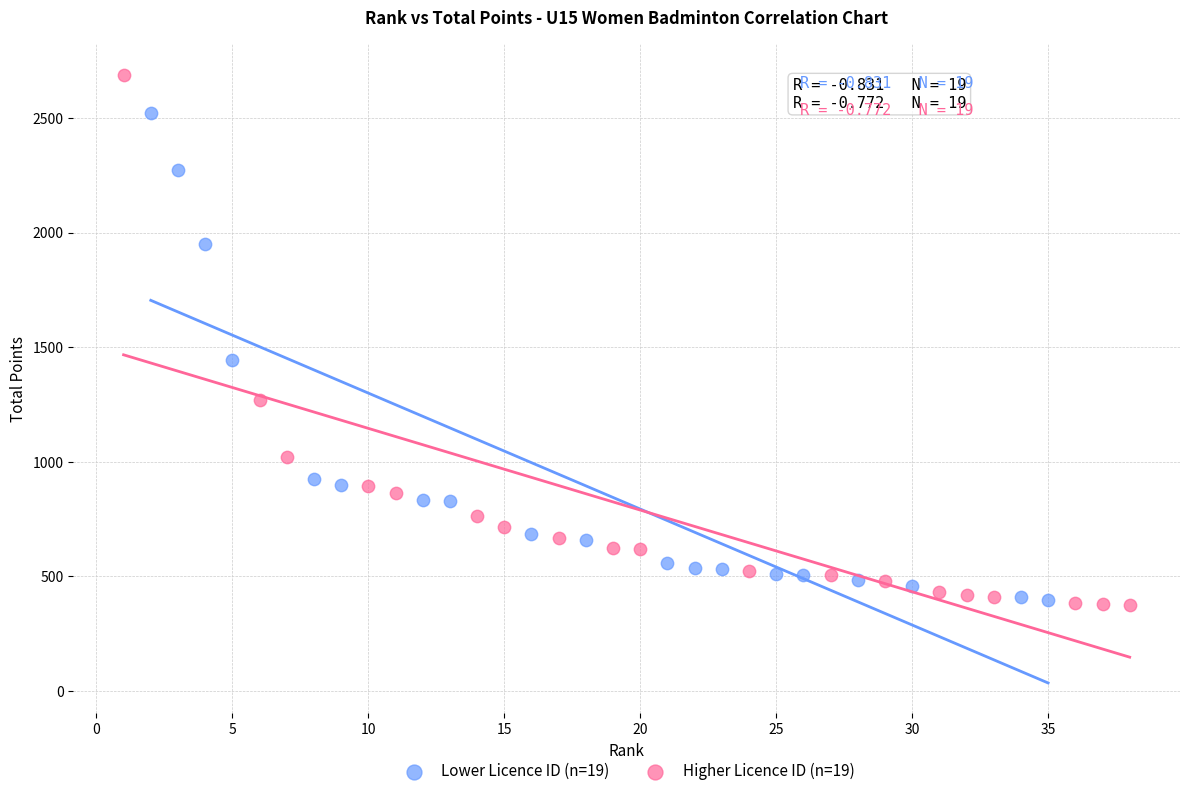

Which series has the largest Y range (max minus min)?

Higher Licence ID (n=19)